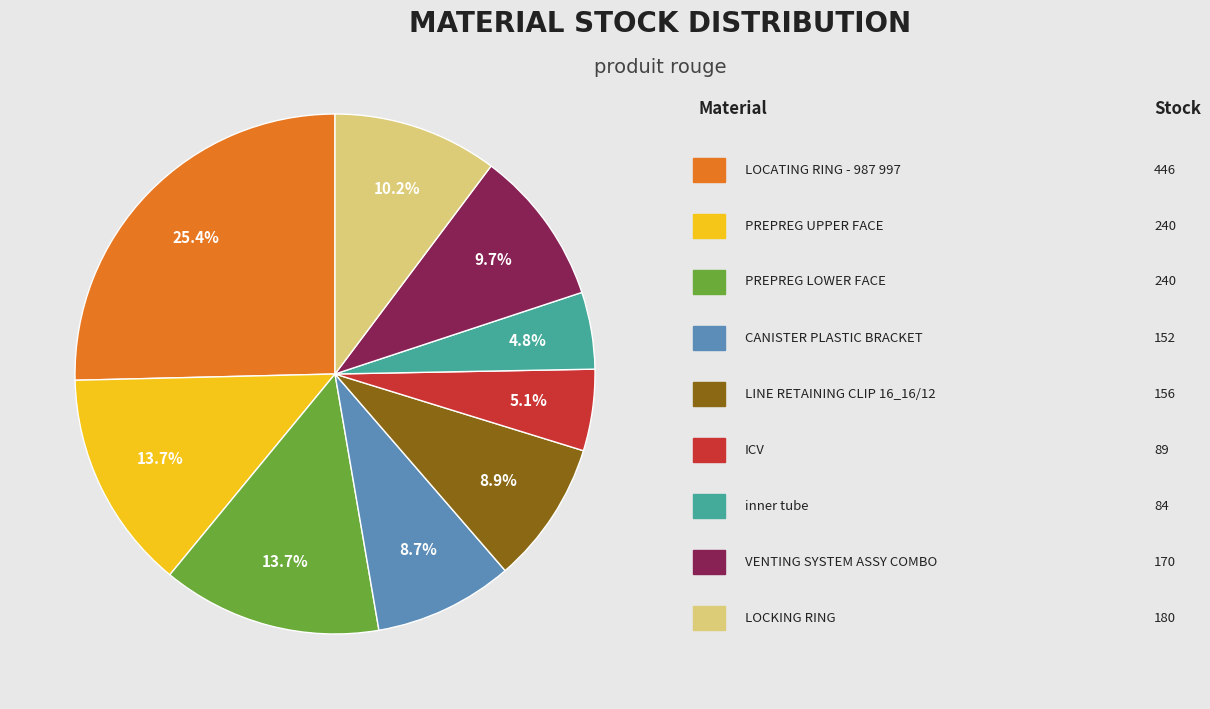

To the nearest percent, what is the difference between the largest and smallest slice percentages?

21%